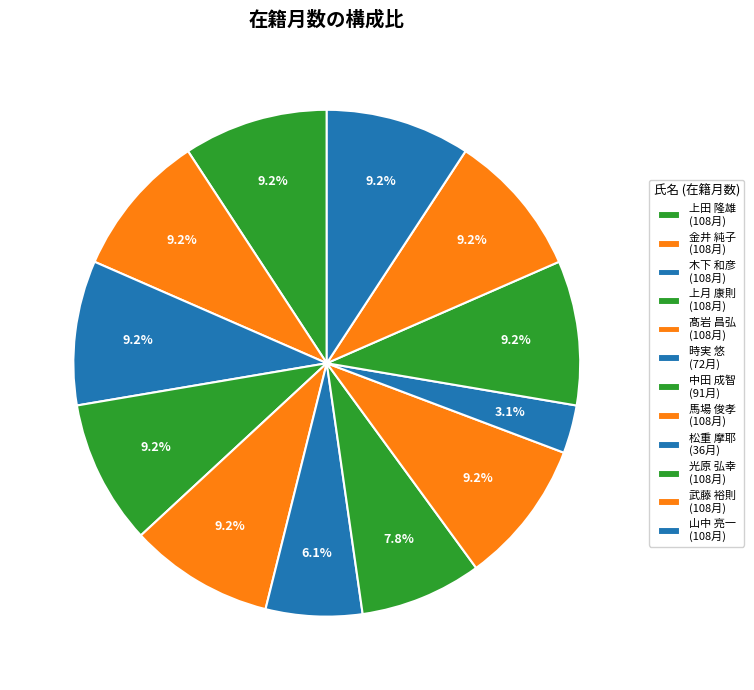

Count the number of slices in the pie.

12